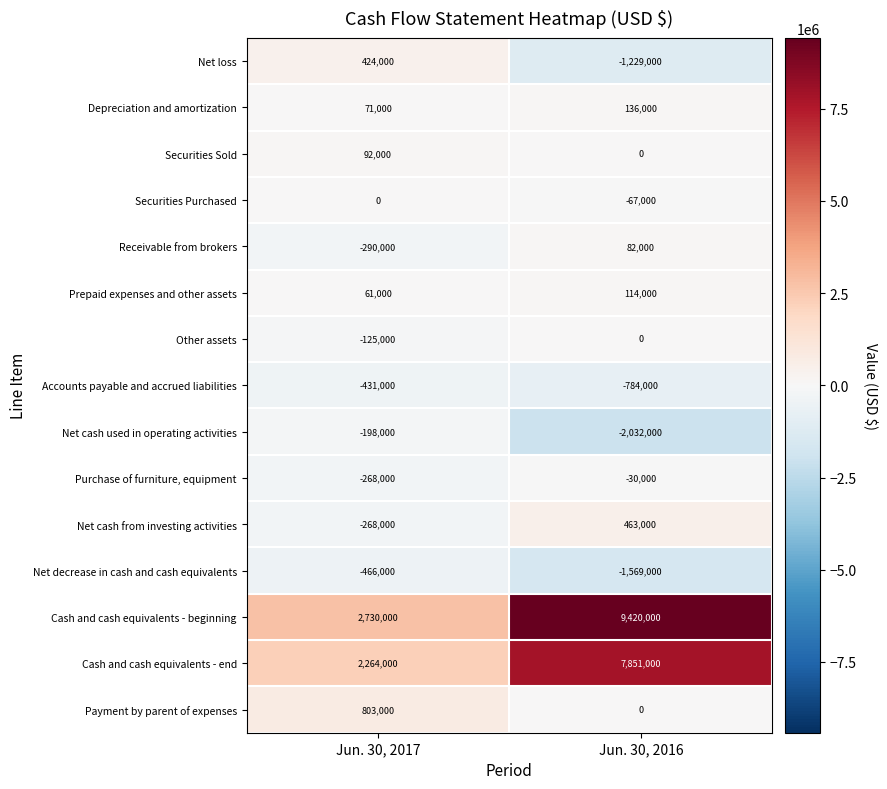

Reading right to left, transcribe all the data shown in this chart.

Net loss: -1229000	424000
Depreciation and amortization: 136000	71000
Securities Sold: 0	92000
Securities Purchased: -67000	0
Receivable from brokers: 82000	-290000
Prepaid expenses and other assets: 114000	61000
Other assets: 0	-125000
Accounts payable and accrued liabilities: -784000	-431000
Net cash used in operating activities: -2032000	-198000
Purchase of furniture, equipment: -30000	-268000
Net cash from investing activities: 463000	-268000
Net decrease in cash and cash equivalents: -1569000	-466000
Cash and cash equivalents - beginning: 9420000	2730000
Cash and cash equivalents - end: 7851000	2264000
Payment by parent of expenses: 0	803000